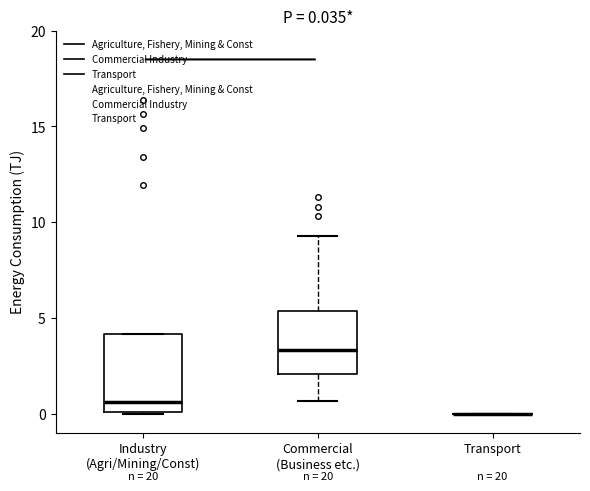

Comparing the boxes themselves (not the whiskers), which one is the tallest?

Industry (Agri/Mining/Const)